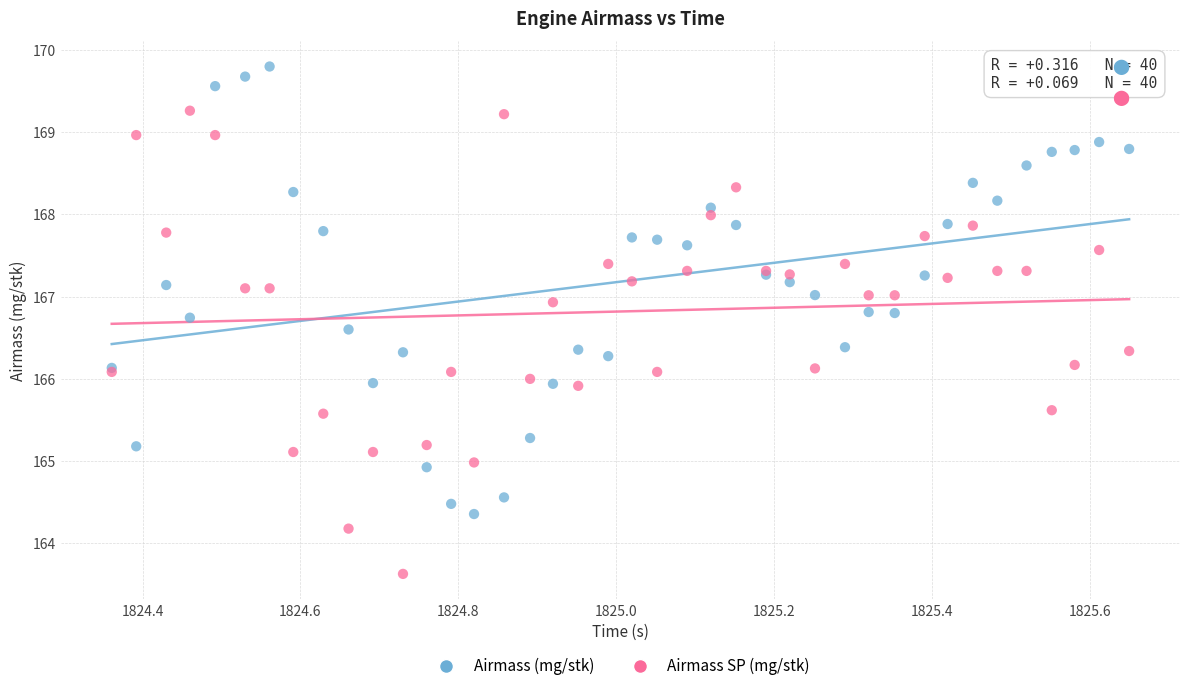

Which series reaches the minimum Y coordinate?

Airmass SP (mg/stk)